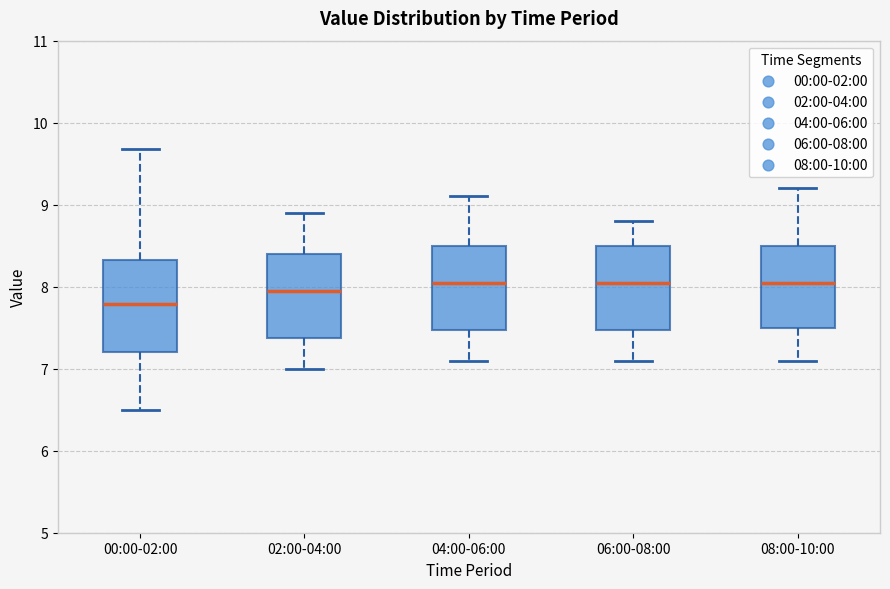

Reading left to right, read every box against the y-axis: the position of its median line, the range the box covers, and the ends of its whiskers. The values are not printed on the chart, so give them approximately, as read against the axis.

00:00-02:00: median 7.8, box 7.2 to 8.3, whiskers 6.5 to 9.7
02:00-04:00: median 8.0, box 7.4 to 8.4, whiskers 7.0 to 8.9
04:00-06:00: median 8.1, box 7.5 to 8.5, whiskers 7.1 to 9.1
06:00-08:00: median 8.1, box 7.5 to 8.5, whiskers 7.1 to 8.8
08:00-10:00: median 8.1, box 7.5 to 8.5, whiskers 7.1 to 9.2